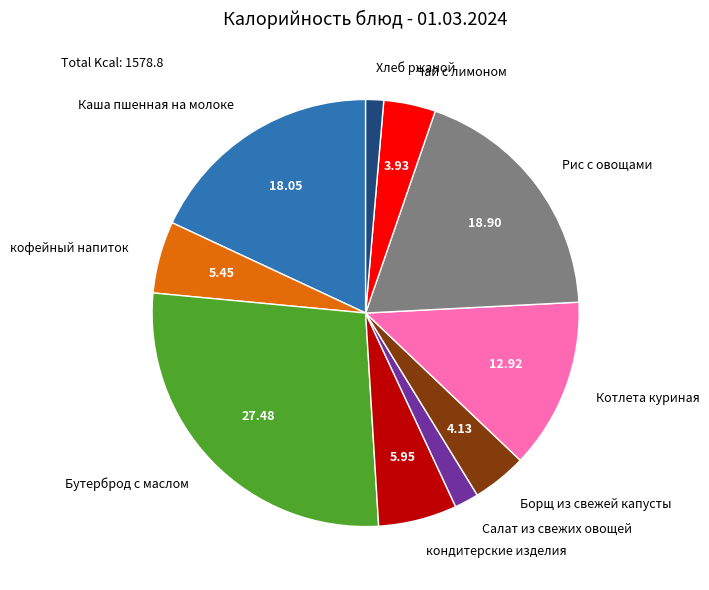

Is Чай с лимоном the majority of the pie?

No